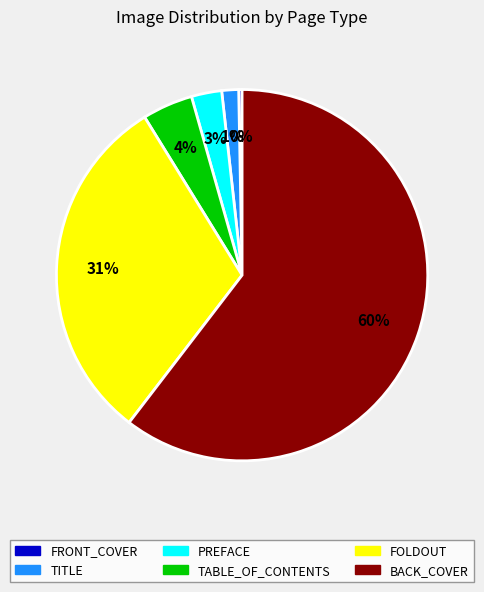

Is the sum of PREFACE and TABLE_OF_CONTENTS greater than half?

No